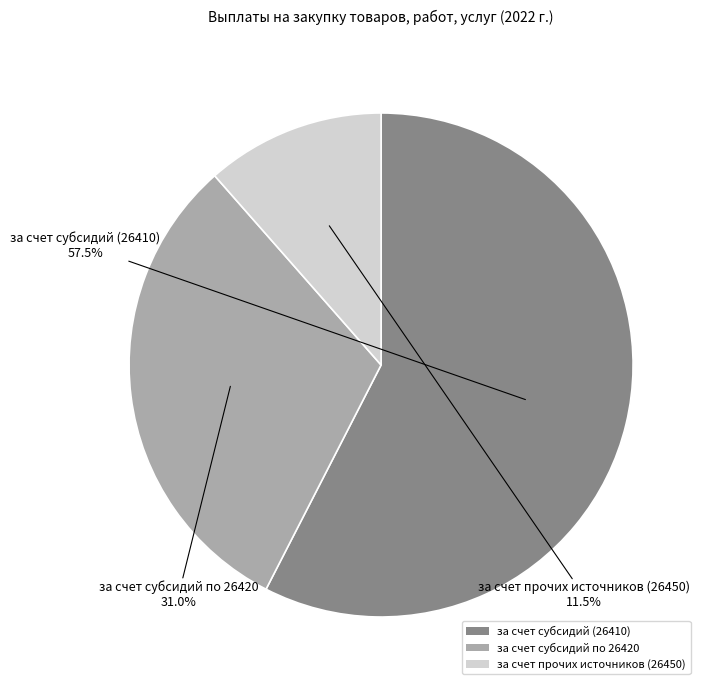

Which slice is the largest?

за счет субсидий (26410)